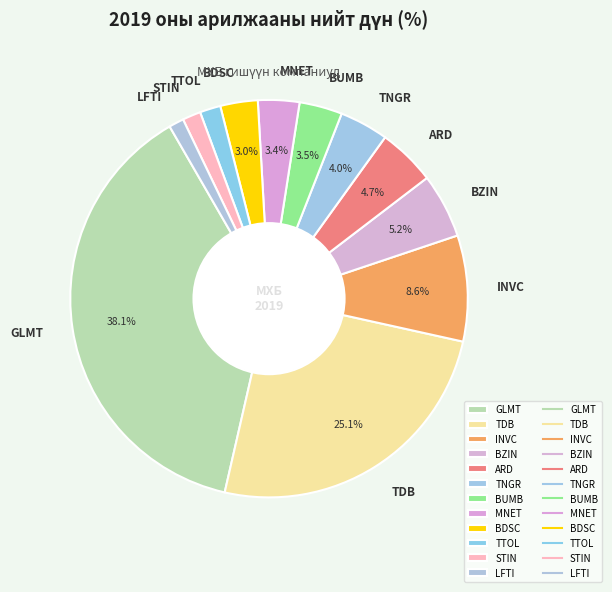

To the nearest percent, what is the average slice percentage?

8%